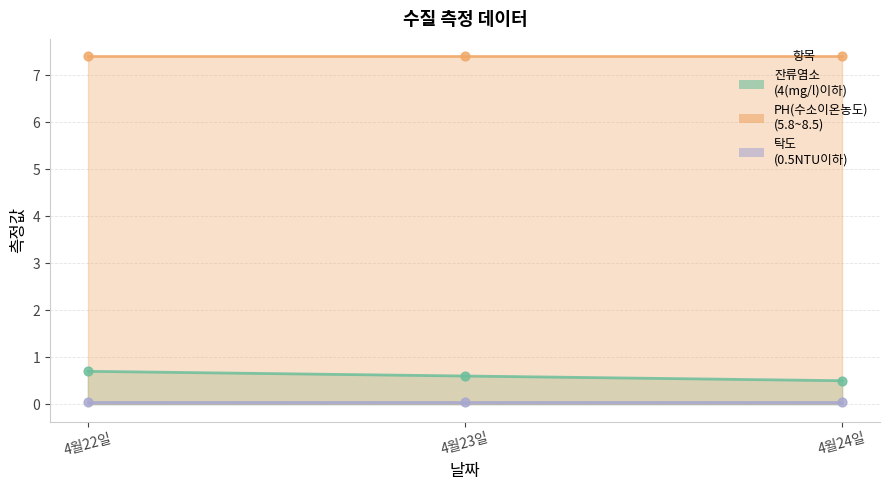

What are all the series names shown in the legend?

잔류염소
(4(mg/l)이하), PH(수소이온농도)
(5.8~8.5), 탁도
(0.5NTU이하)